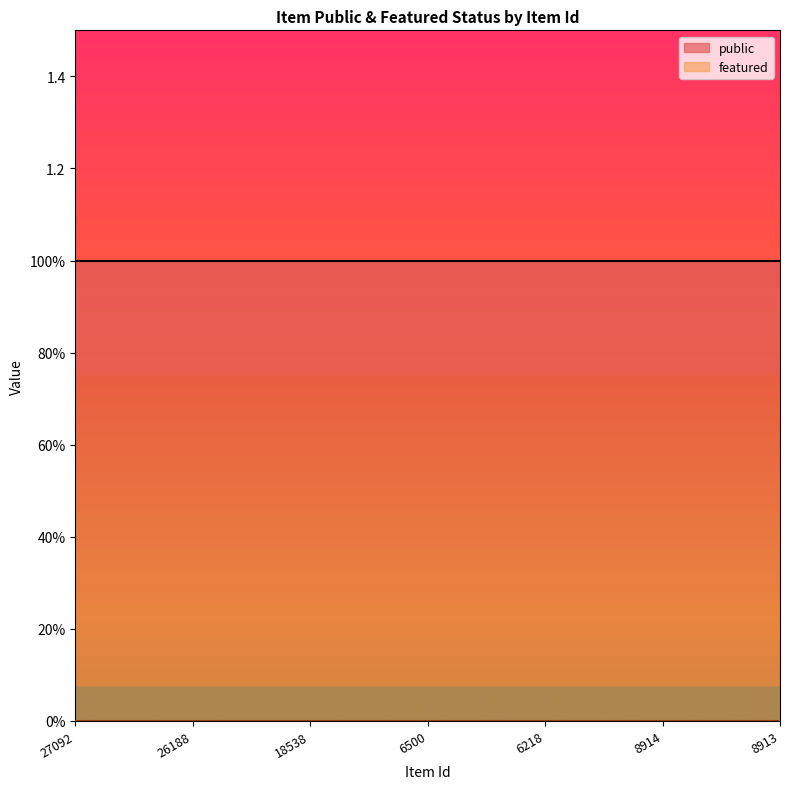

Between 6500 and 8914, which series saw the biggest shift?

public